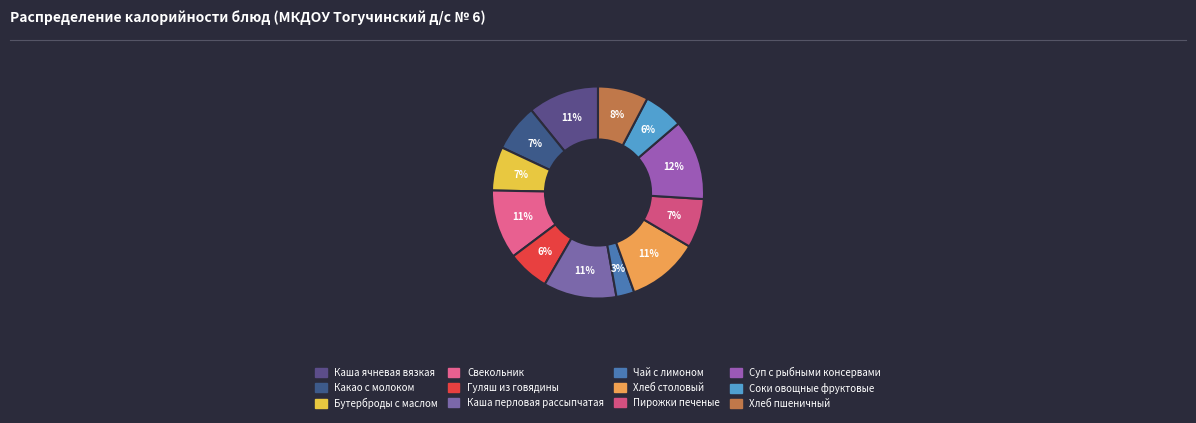

What percentage is NOT represented by Каша перловая рассыпчатая?

88.8%